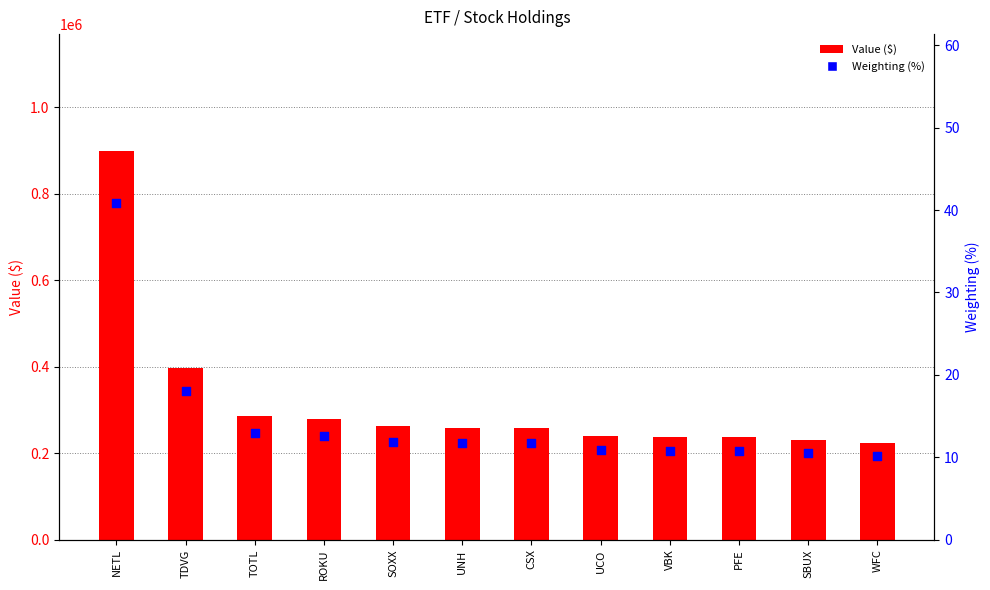

Which series reaches the minimum Y coordinate?

Weighting (%)